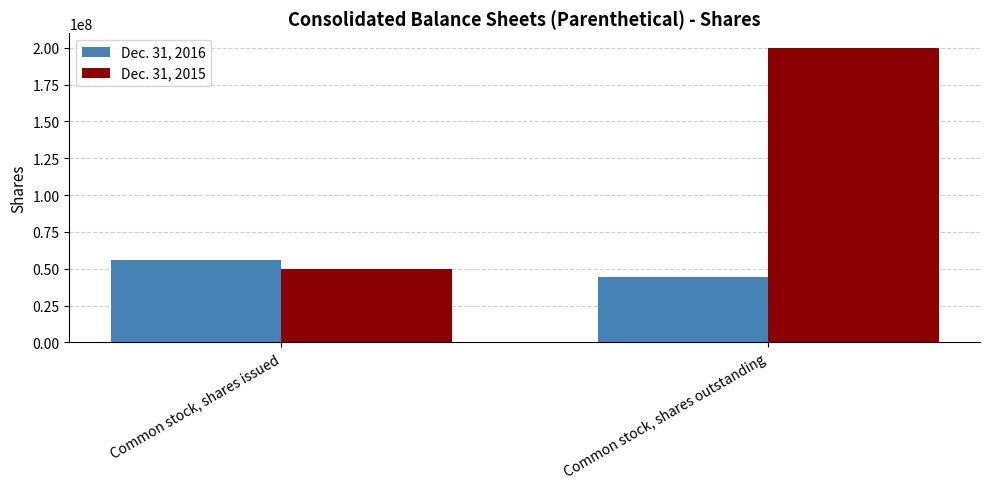

True or false: Dec. 31, 2015 has a value of 200000000 at Common stock, shares outstanding.

True